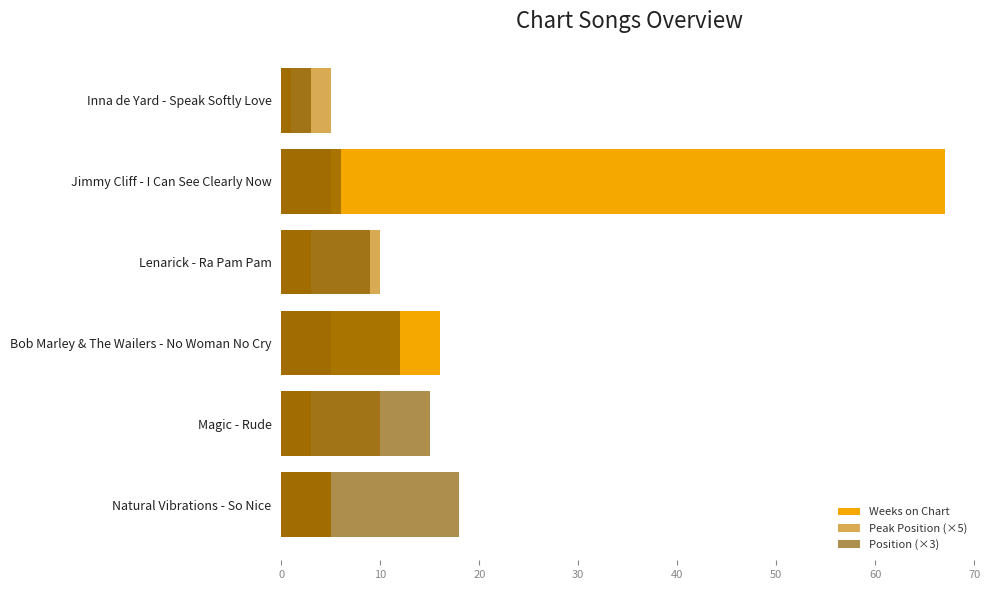

What is the smallest value displayed?

1